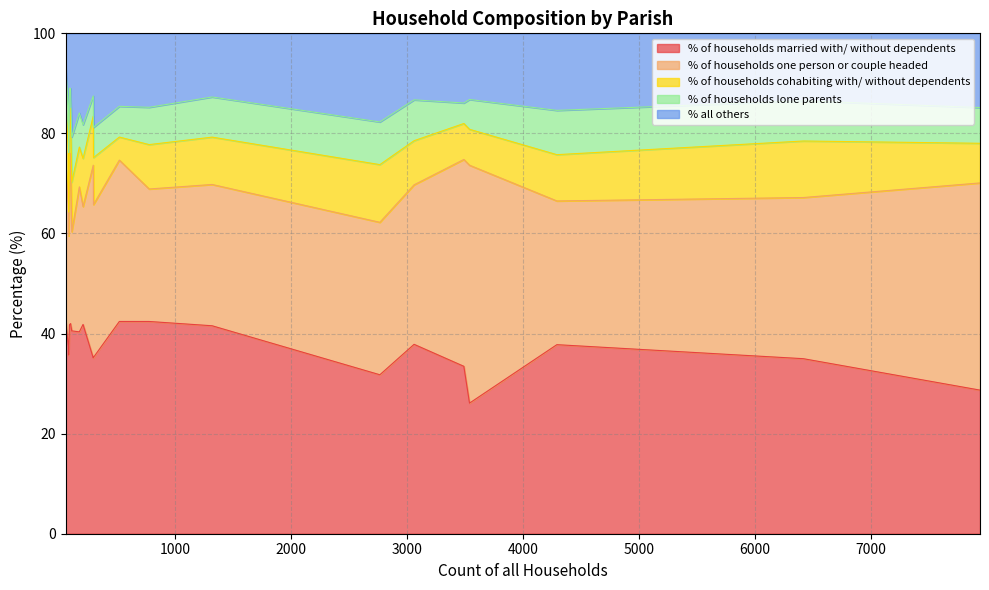

The value of % all others at Corfe Mullen is 20.3. True or false?

False